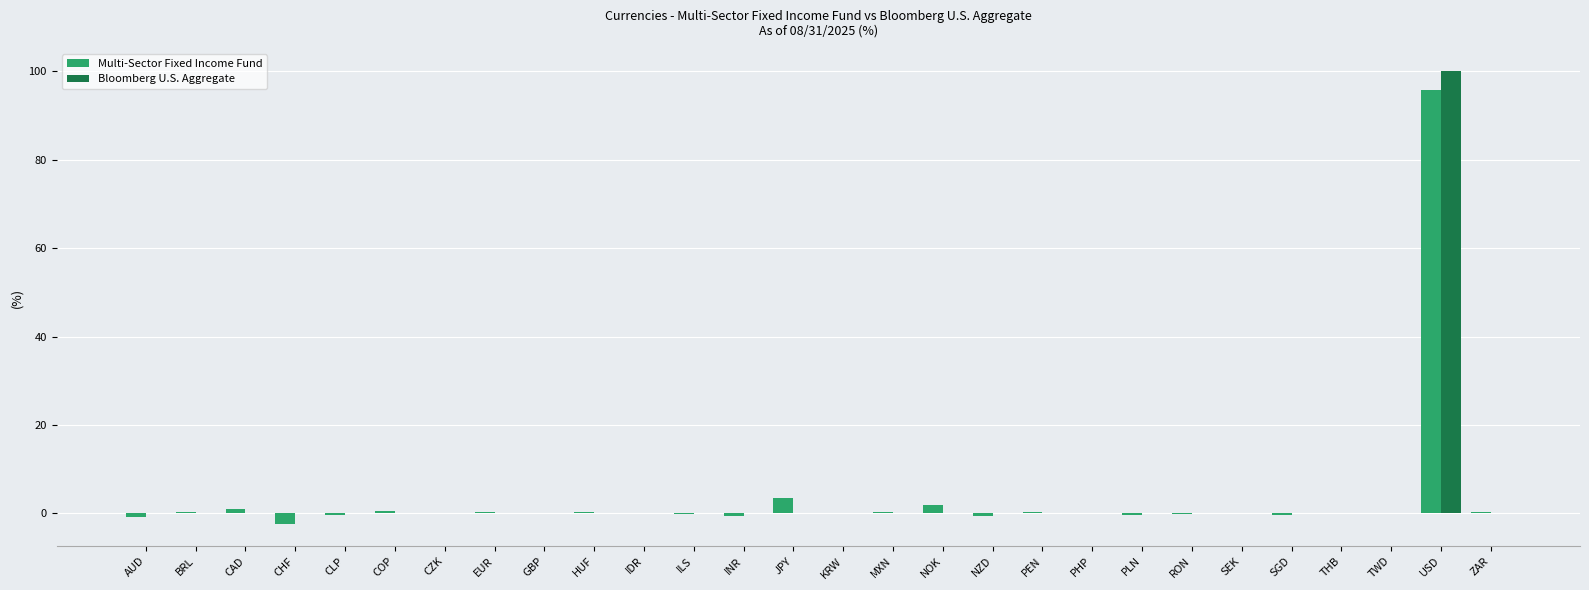

How many data points does each series have?

28